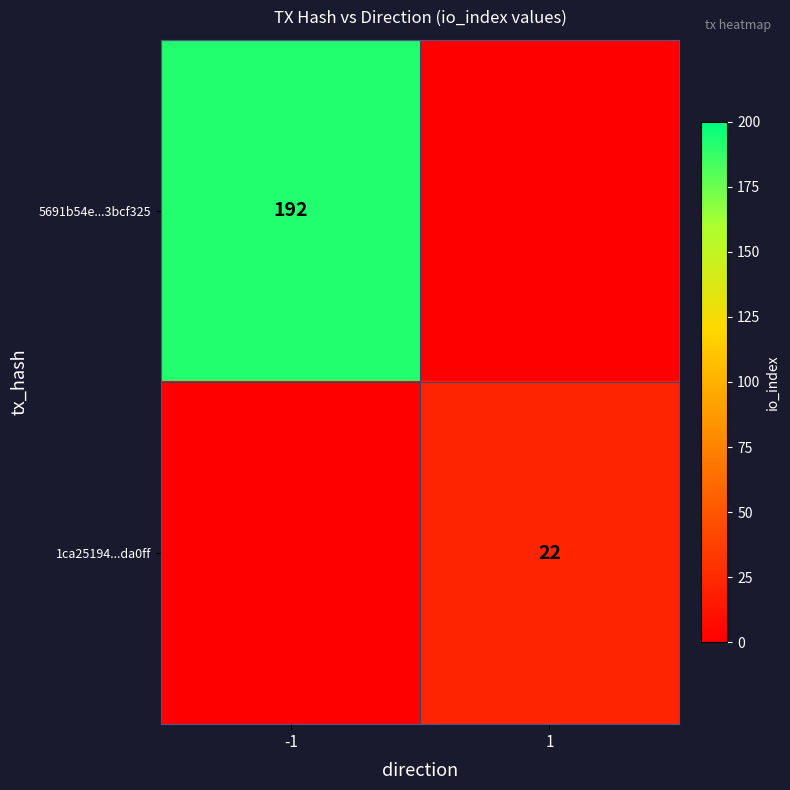

True or false: 1ca25194...da0ff has a value of 22 at 1.

True